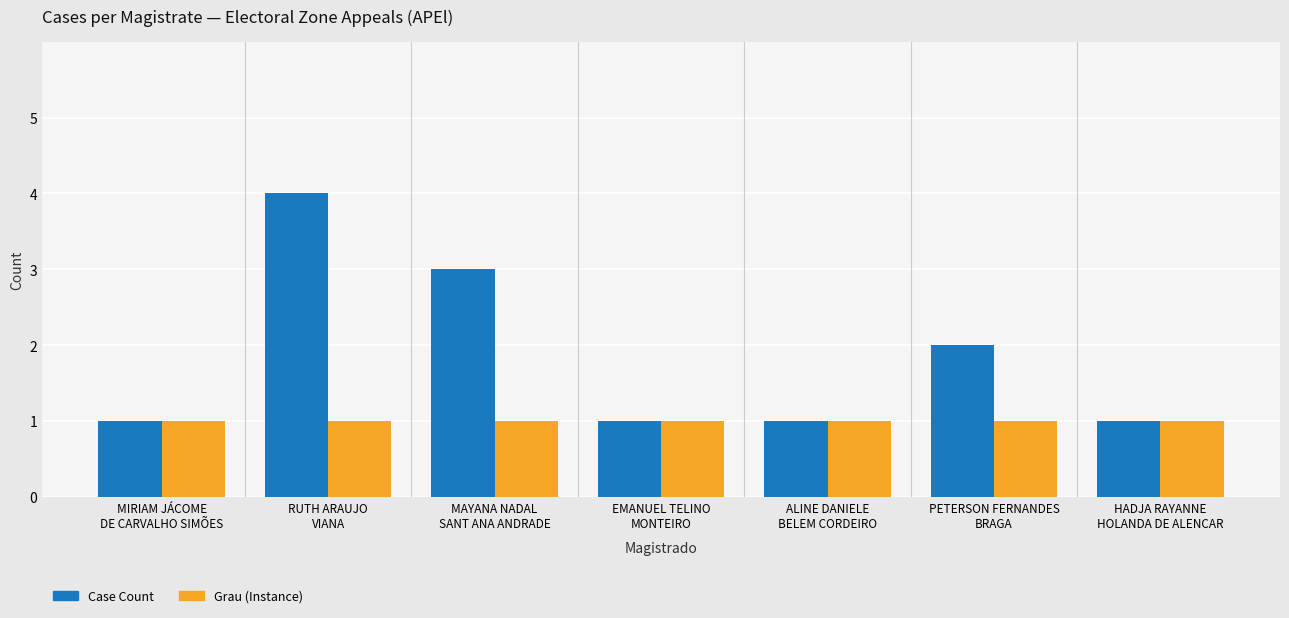

At RUTH ARAUJO
VIANA, list the series in order from smallest to largest.

Grau (Instance), Case Count